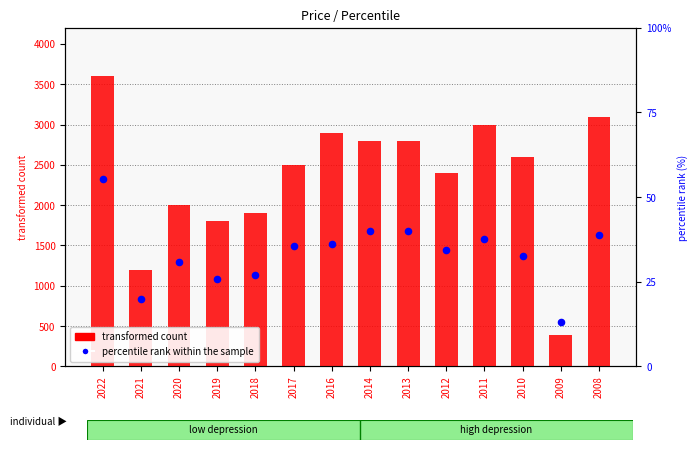

At how many categories does at least one series exceed 1192?

13